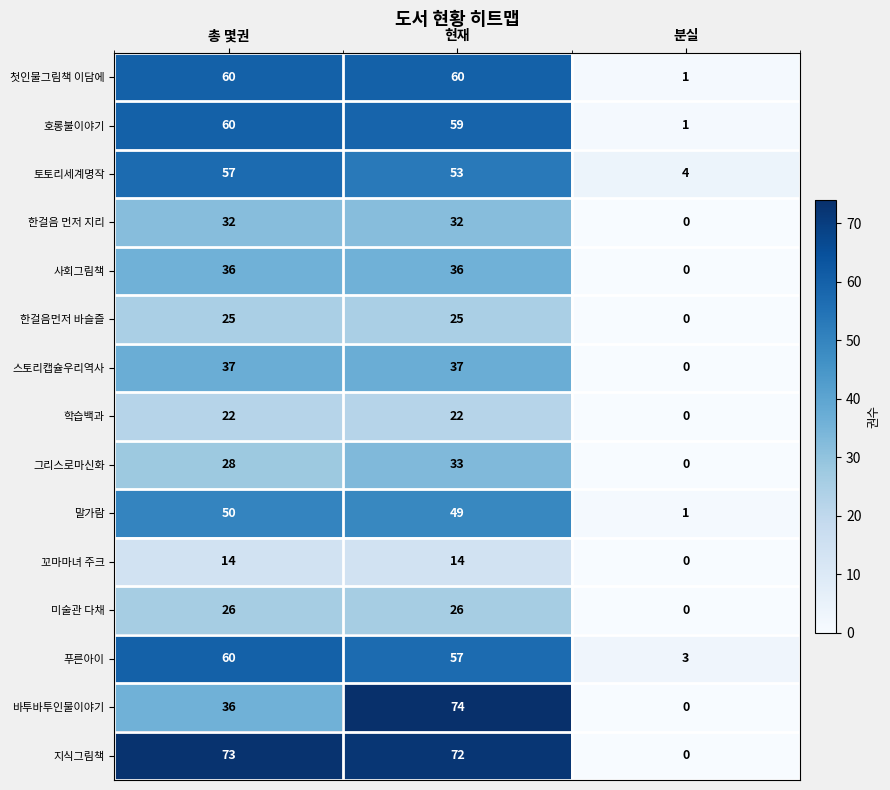

Count the number of data series in this chart.

15